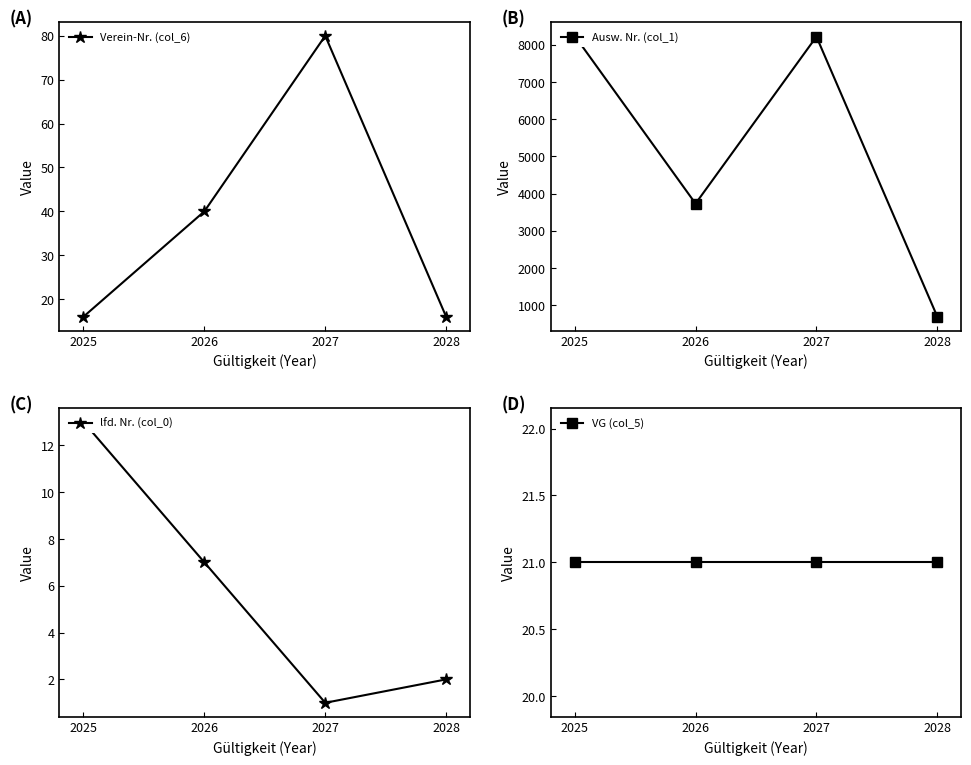

At which category is the sum across all series the highest?

2027